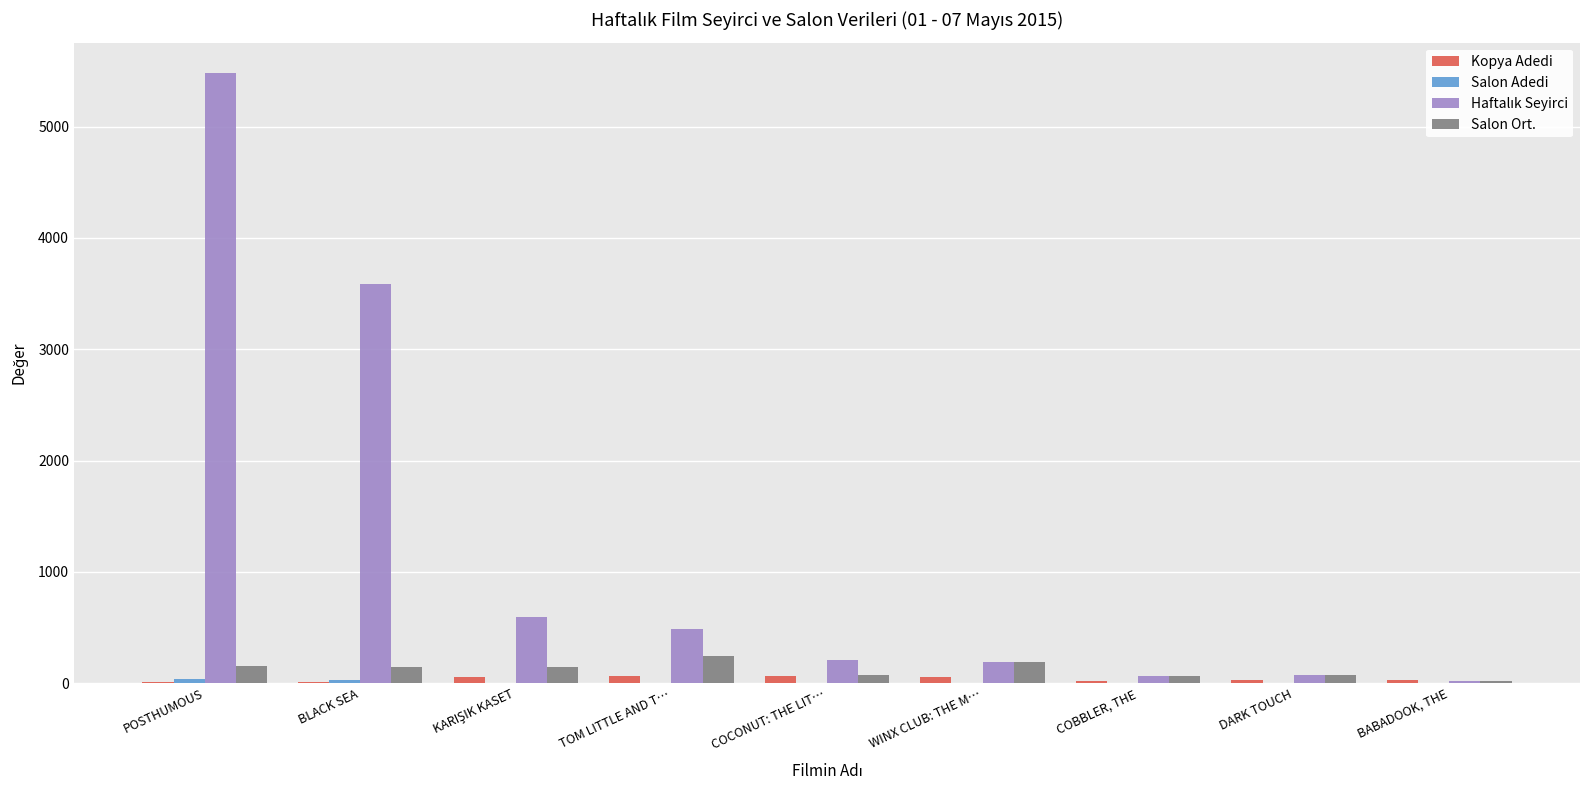

How many series are shown in this chart?

4